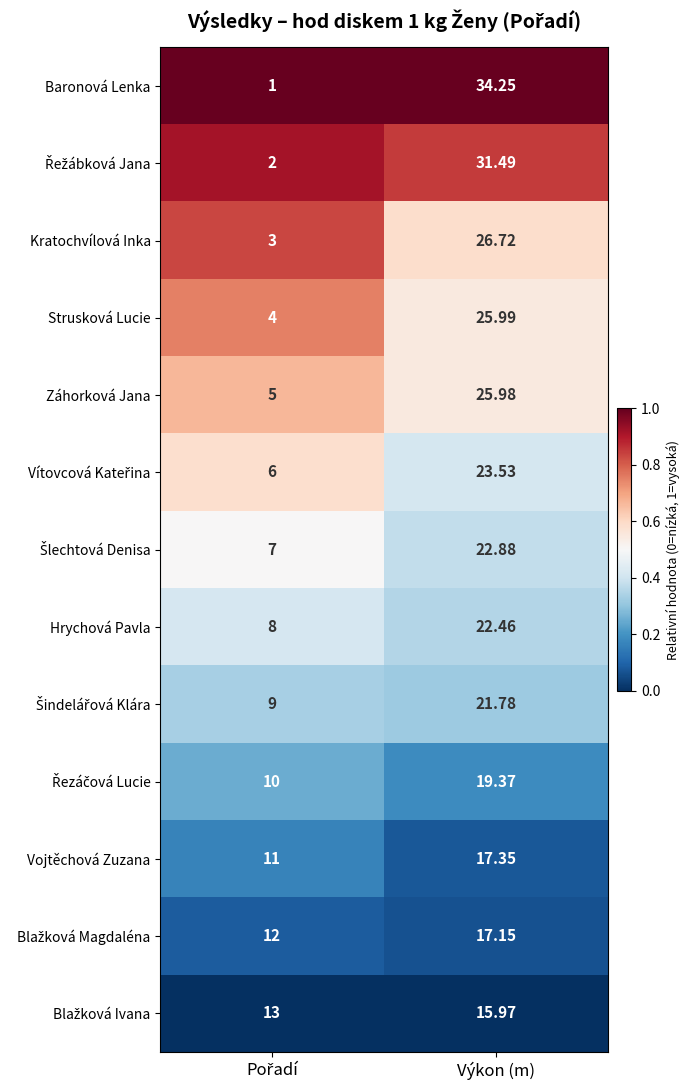

How many data points does each series have?

2